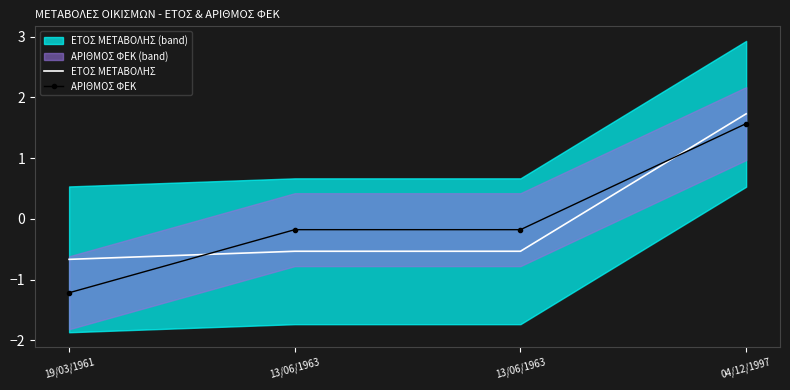

Reading right to left, what are all the values shown in this chart?

ΕΤΟΣ ΜΕΤΑΒΟΛΗΣ: 04/12/1997=1.7	13/06/1963=-0.5	13/06/1963=-0.5	19/03/1961=-0.7
ΑΡΙΘΜΟΣ ΦΕΚ: 04/12/1997=1.6	13/06/1963=-0.2	13/06/1963=-0.2	19/03/1961=-1.2